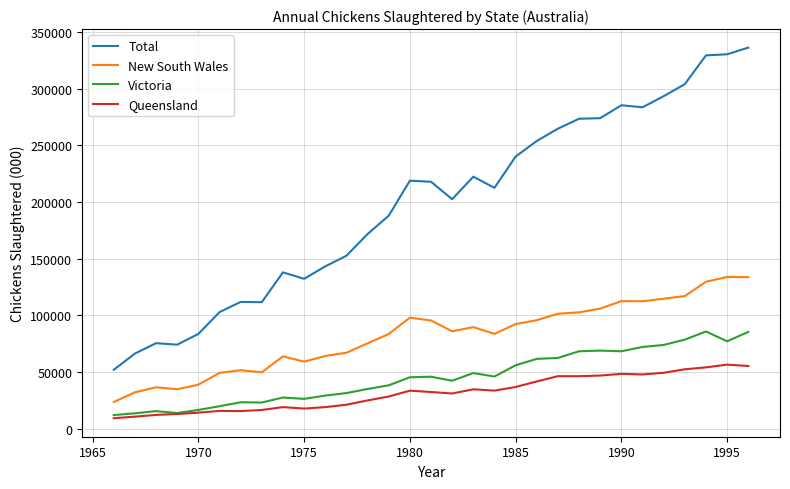

List the series in order of their peak value, lowest first.

Queensland, Victoria, New South Wales, Total